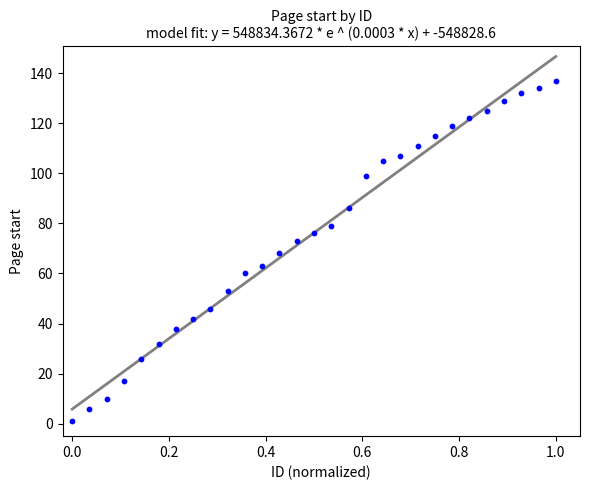

What is the range of Y values (max minus min)?

136